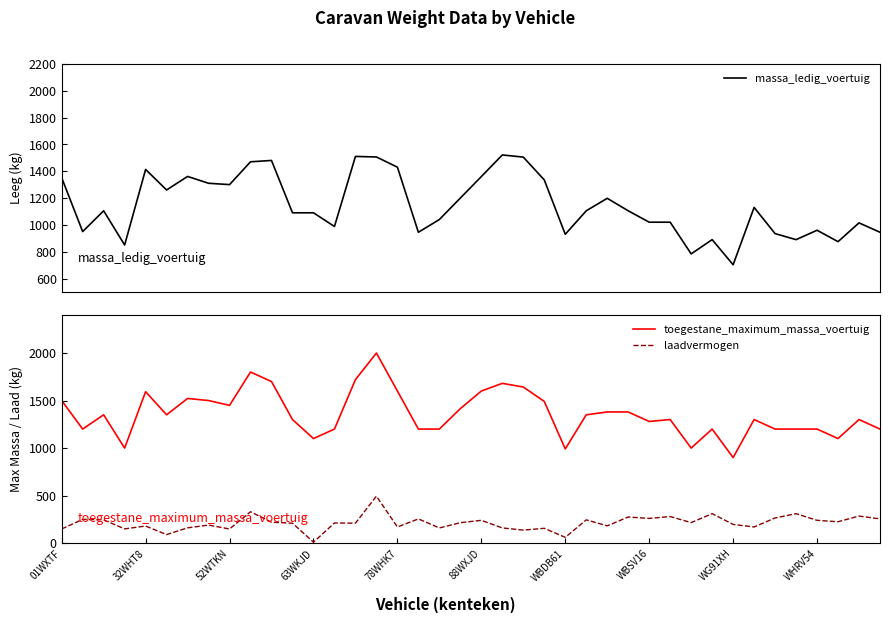

Does the chart display data point markers on the line(s)?

No